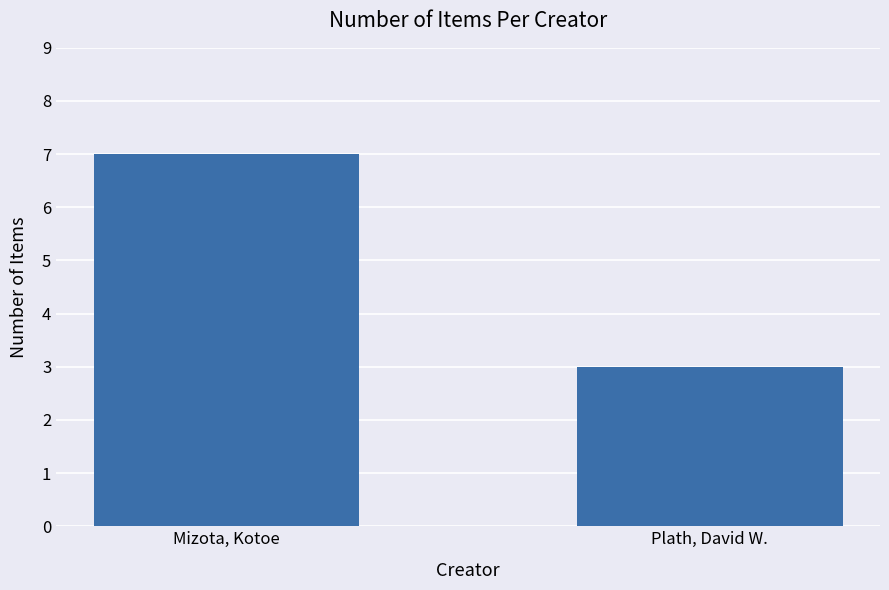

What is the sum of all values?

10